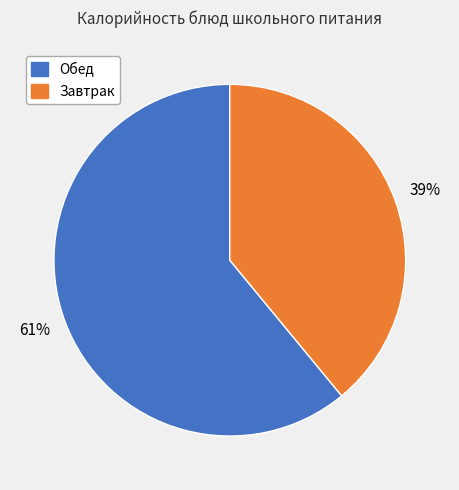

What percentage is the Завтрак slice, to the nearest percent?

39%